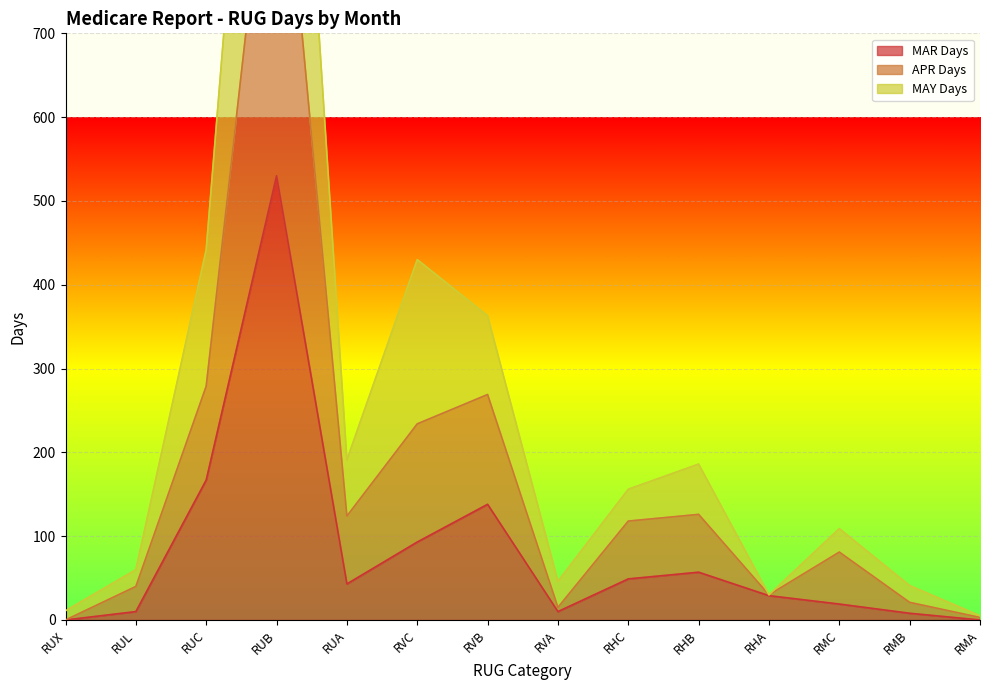

Which series has the largest range (max minus min)?

MAY Days